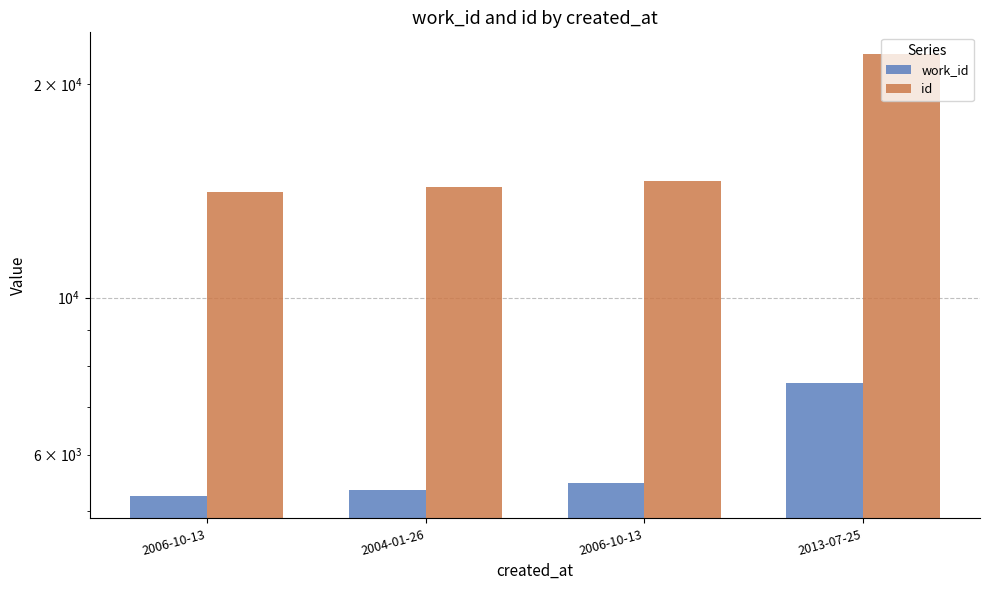

List the labels in order of work_id value, largest first.

2013-07-25, 2006-10-13, 2004-01-26, 2006-10-13